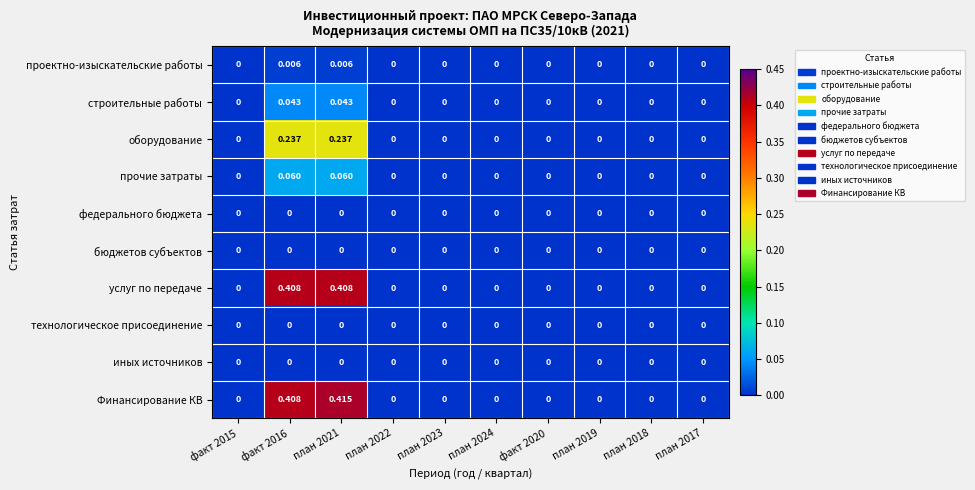

Which series has the largest total across all categories?

Финансирование КВ